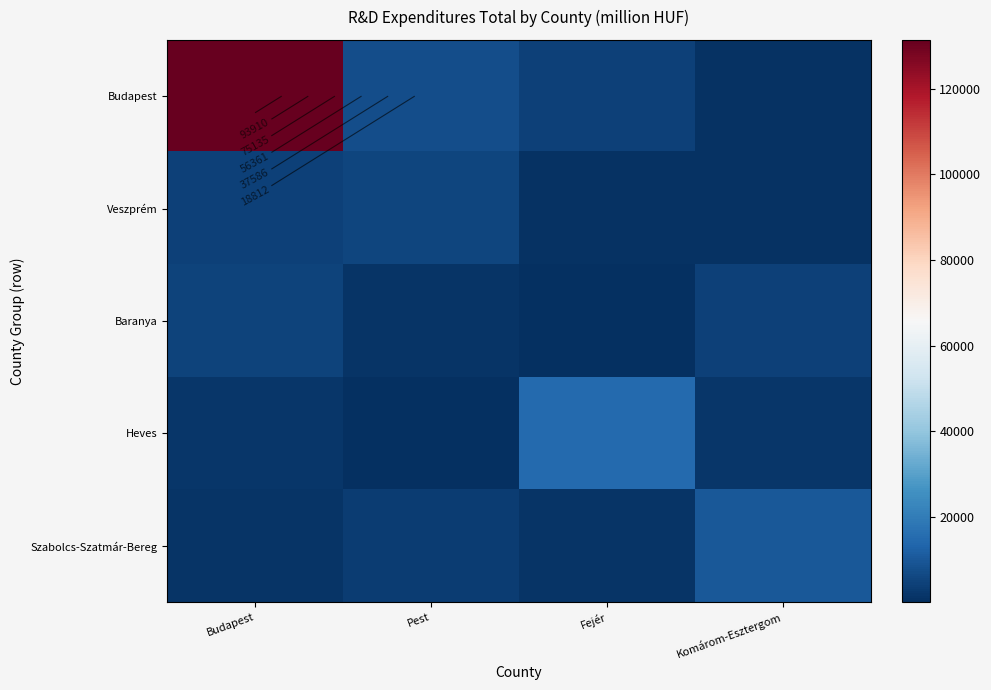

Which has a higher value, Budapest or Fejér?

Budapest